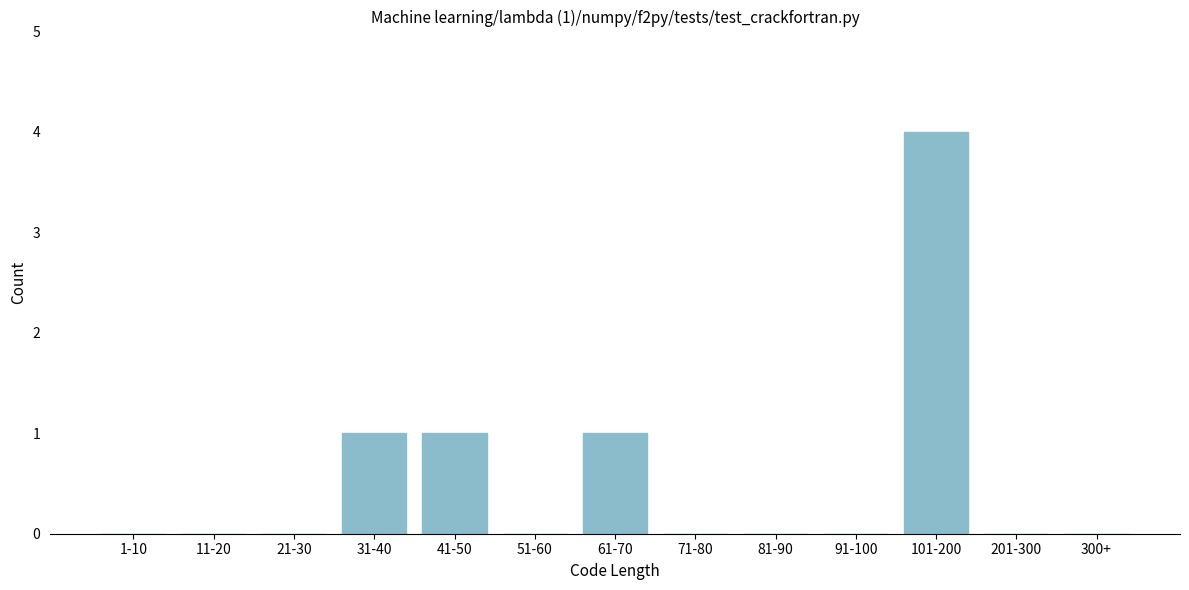

Reading left to right, list all the values displayed in this chart.

1-10=0	11-20=0	21-30=0	31-40=1	41-50=1	51-60=0	61-70=1	71-80=0	81-90=0	91-100=0	101-200=4	201-300=0	300+=0